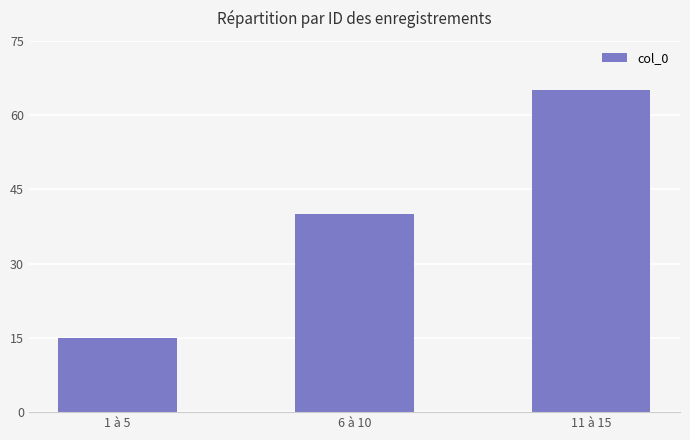

List the labels in order of value, largest first.

11 à 15, 6 à 10, 1 à 5